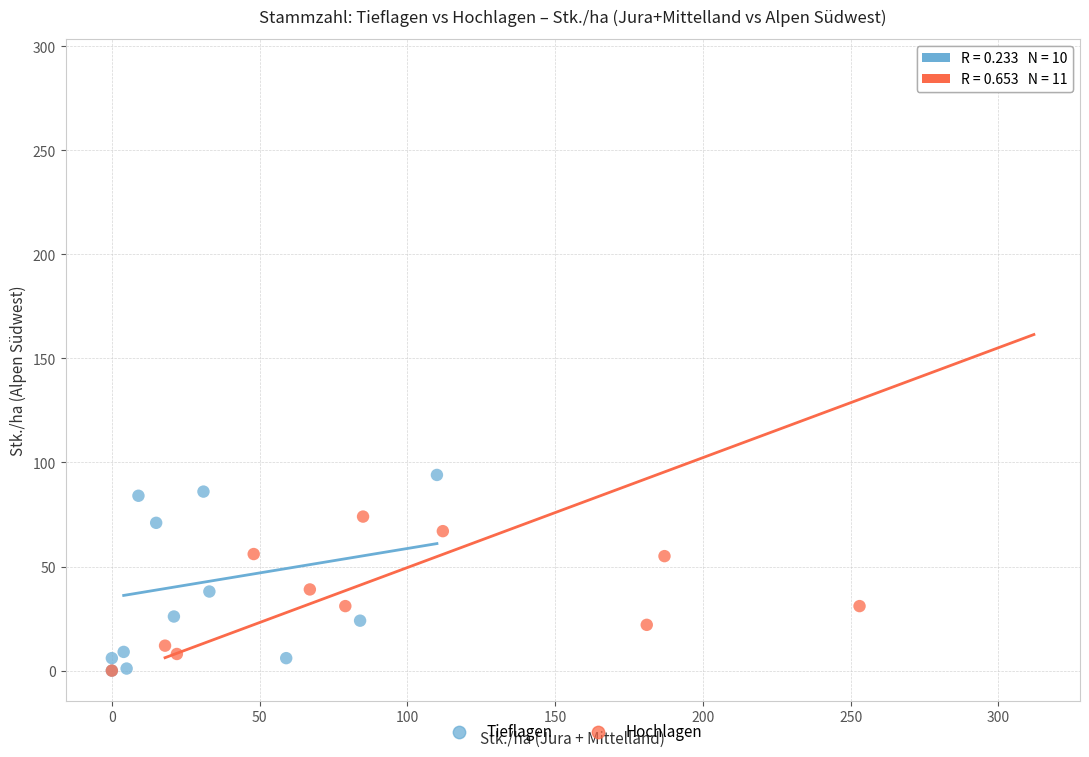

Which series reaches the maximum Y coordinate?

Hochlagen